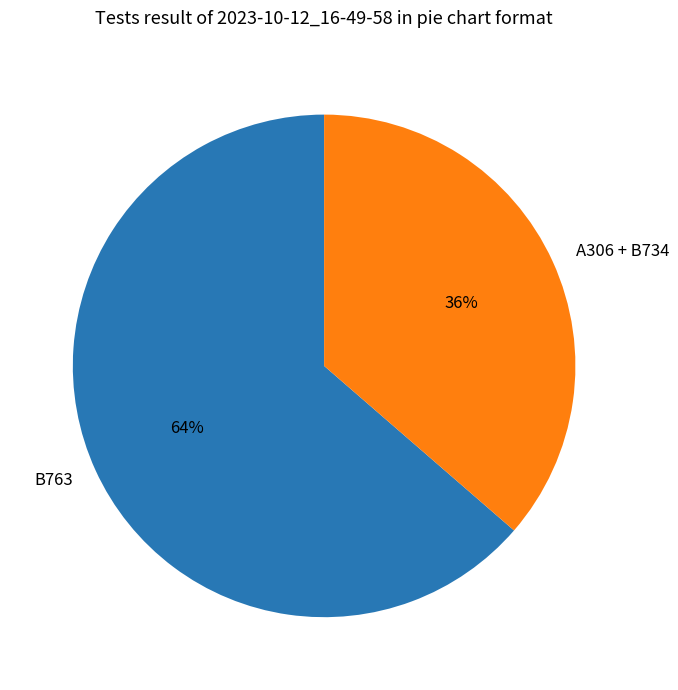

What is the smallest slice in the pie chart?

A306 + B734